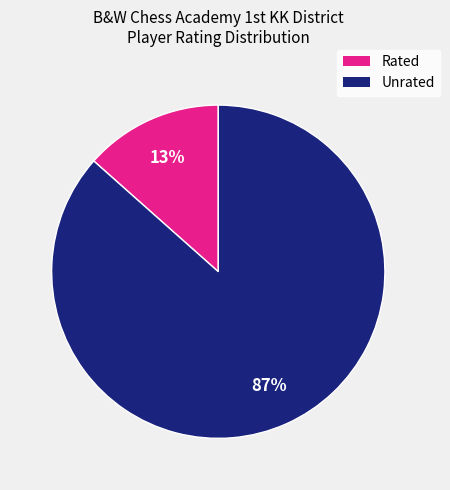

To the nearest percent, what is the average slice percentage?

50%